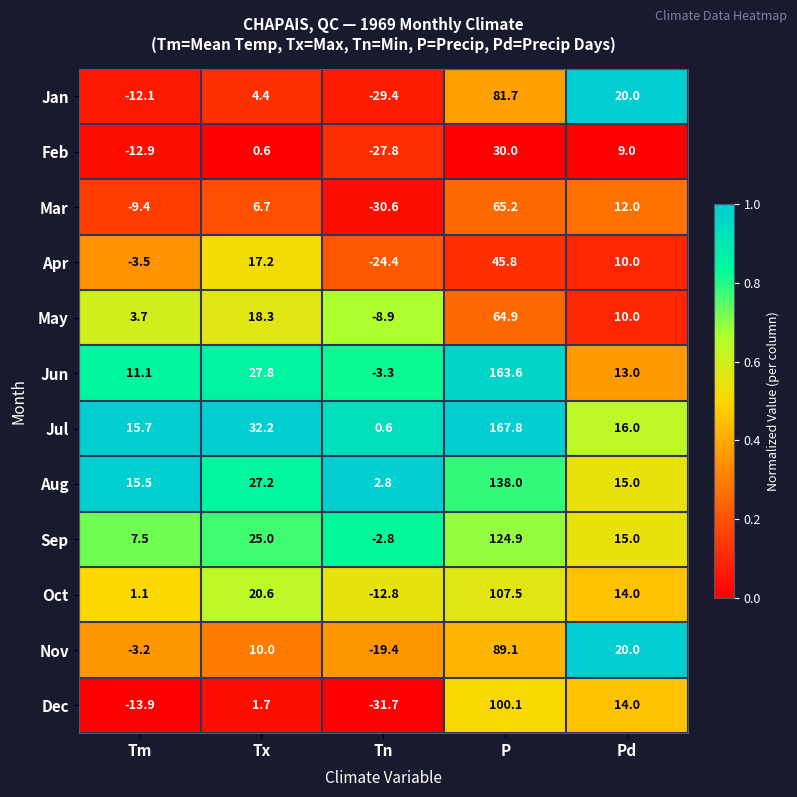

What is the average value of the Jul series?

46.5